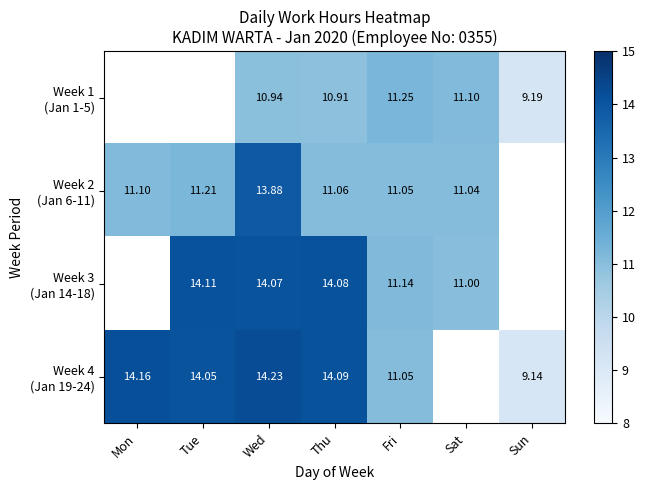

What is the difference between the maximum and minimum values in the Week 2 (Jan 6-11) series?

2.8